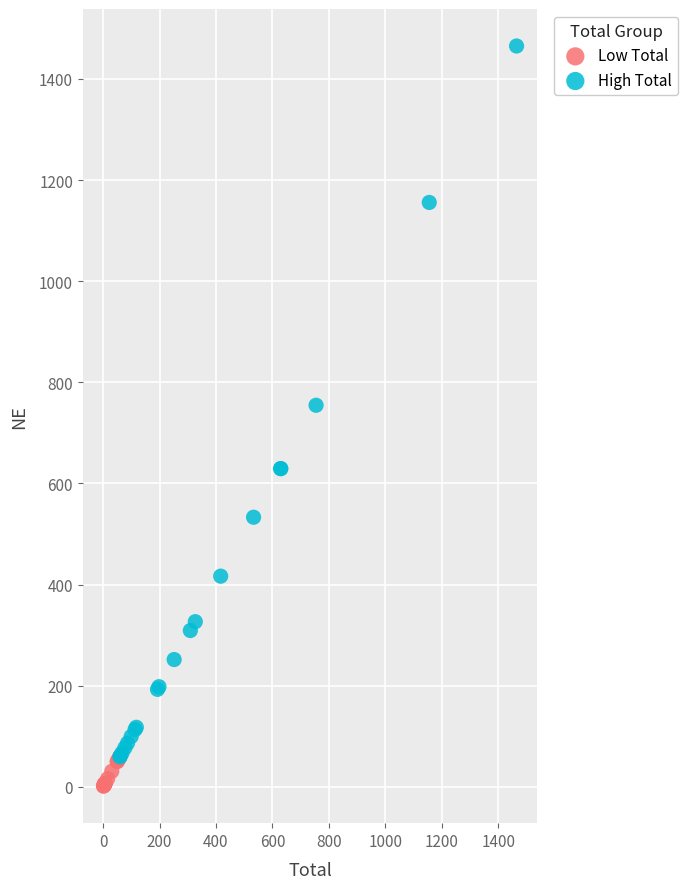

Which series reaches the maximum Y coordinate?

High Total